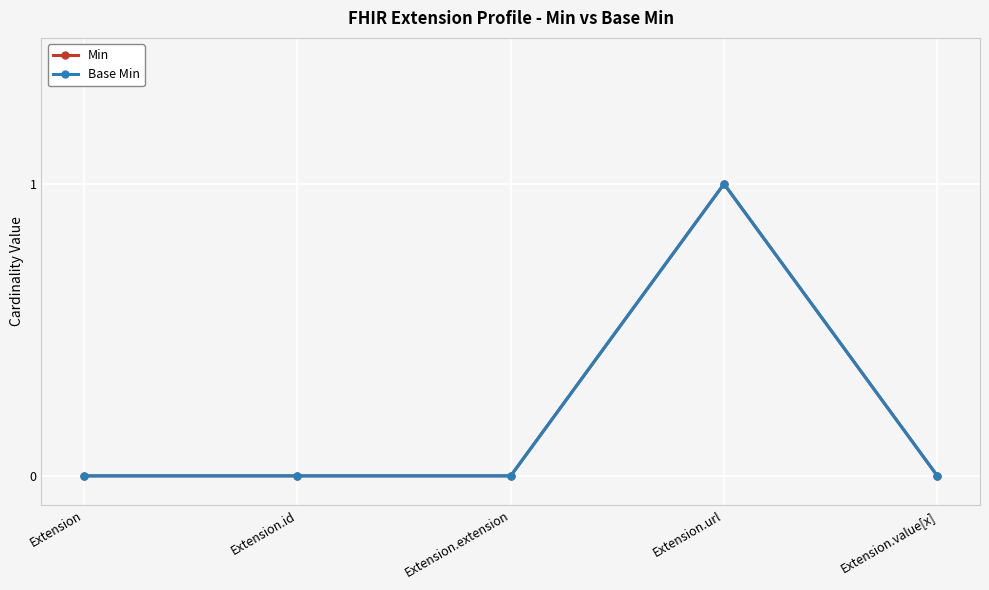

Rank the categories by Base Min value from highest to lowest.

Extension.url, Extension, Extension.id, Extension.extension, Extension.value[x]